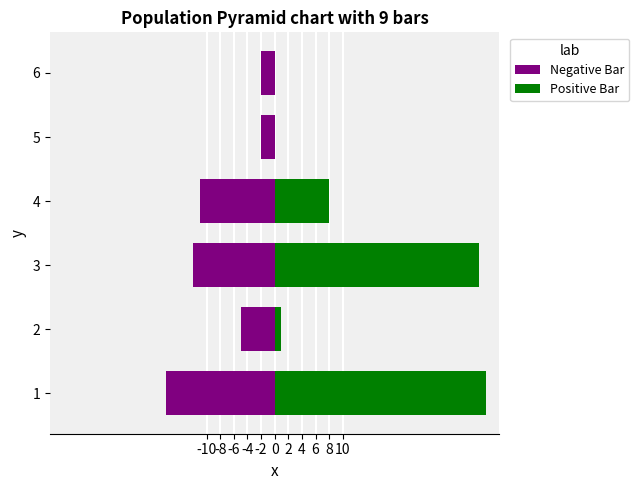

How many bars are there in total?

12